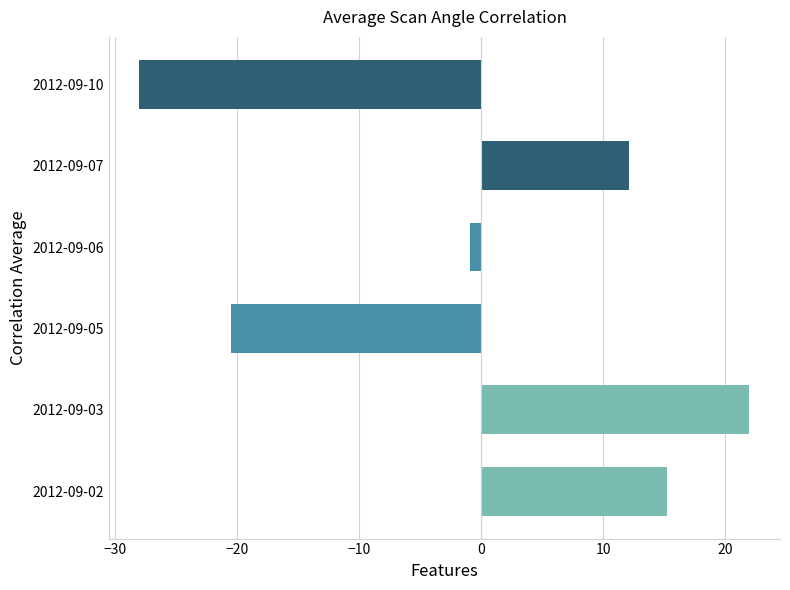

Rank the categories by value from highest to lowest.

2012-09-03, 2012-09-02, 2012-09-07, 2012-09-06, 2012-09-05, 2012-09-10